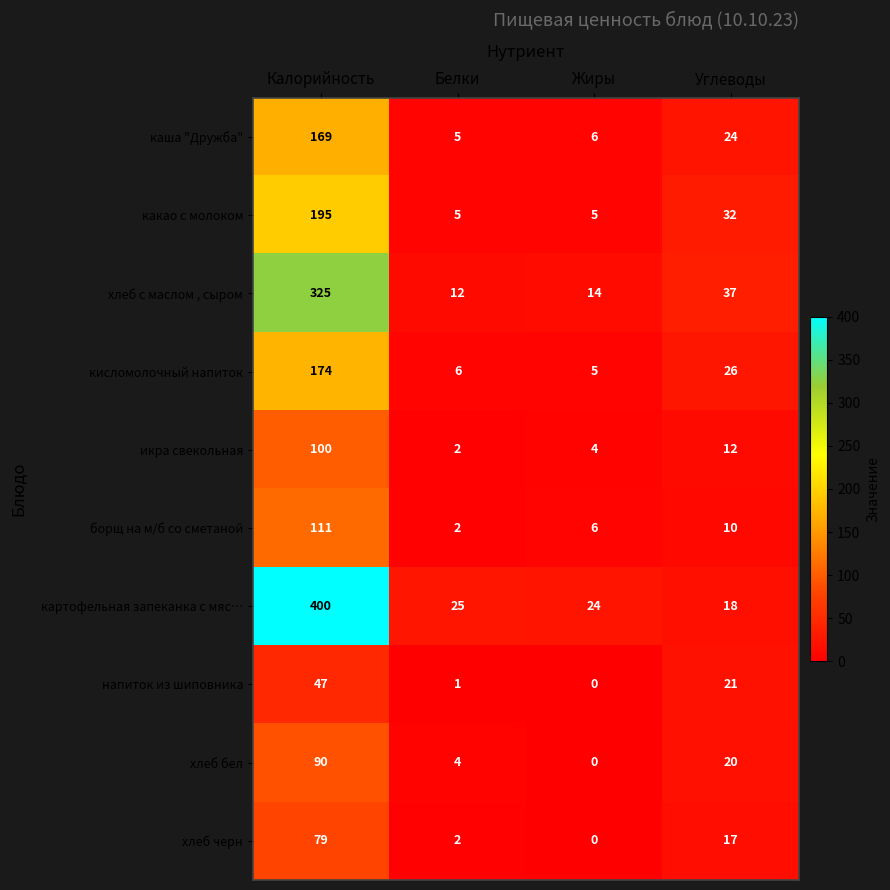

Which series has the largest total across all categories?

картофельная запеканка с мяс…